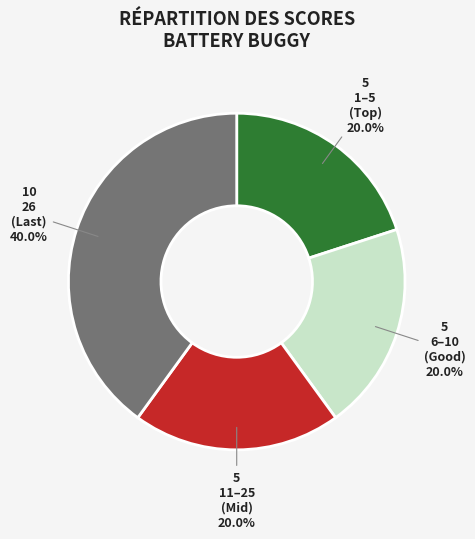

To the nearest percent, what is the difference between the largest and smallest slice percentages?

20%